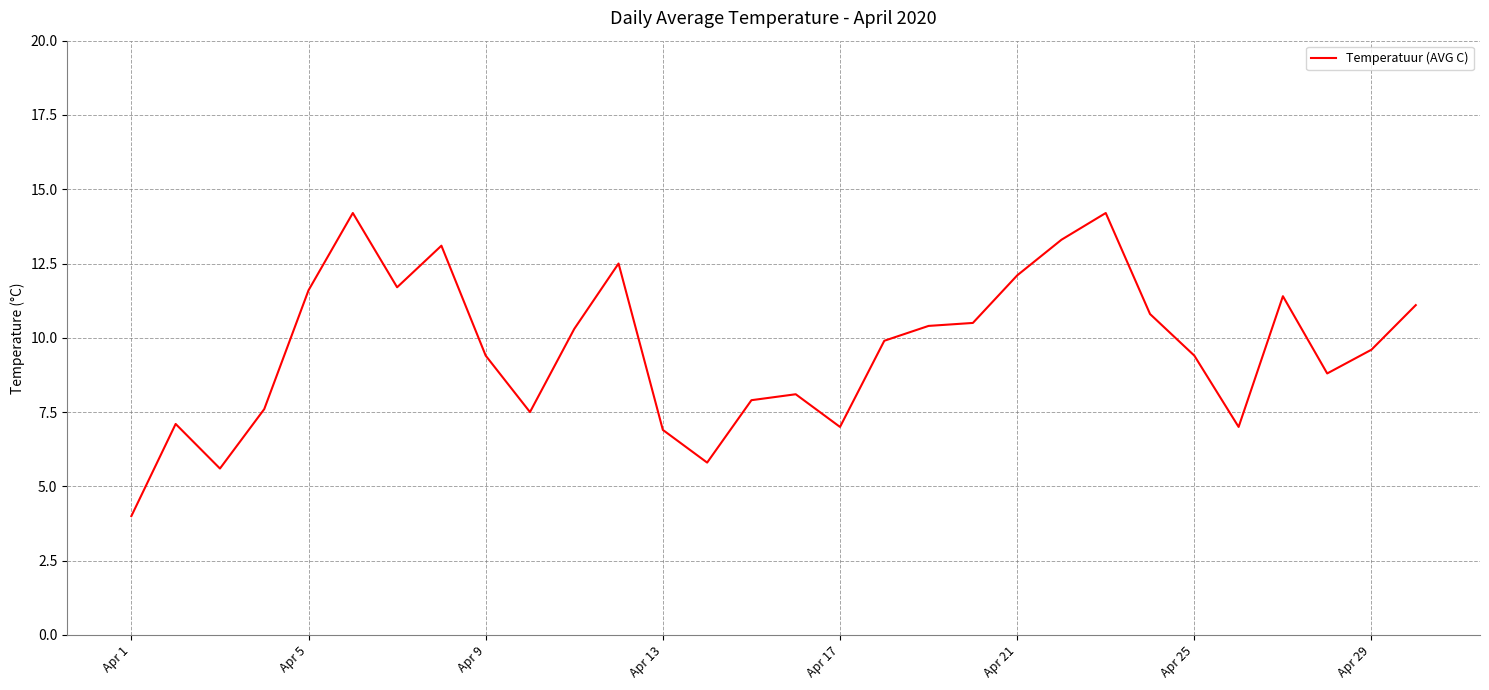

What is the difference between the maximum and minimum values?

10.2